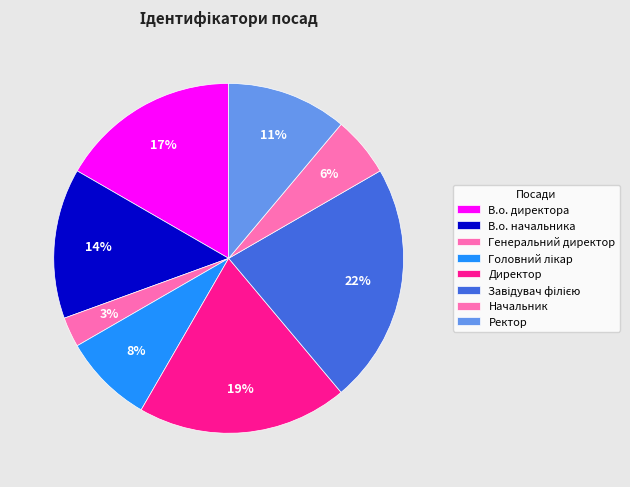

What is the smallest slice in the pie chart?

Генеральний директор